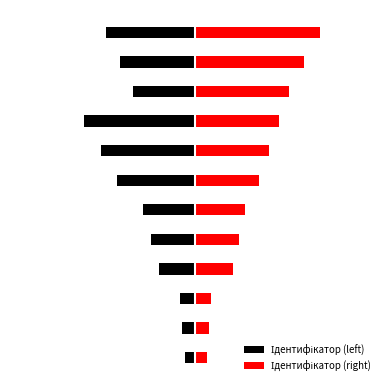

Does the chart contain any negative values?

Yes